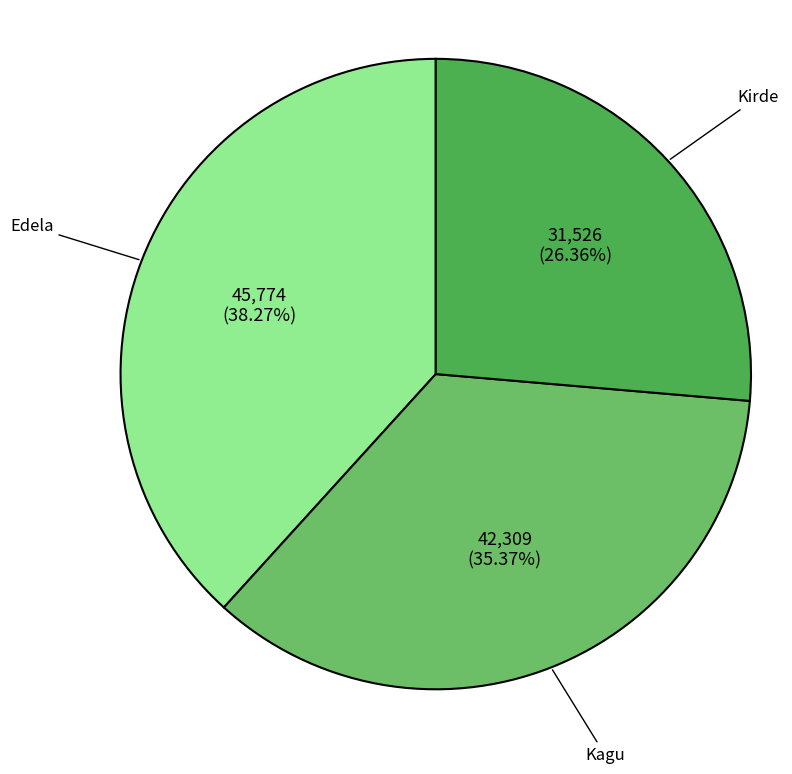

Which category has the smallest portion of the pie?

Kirde